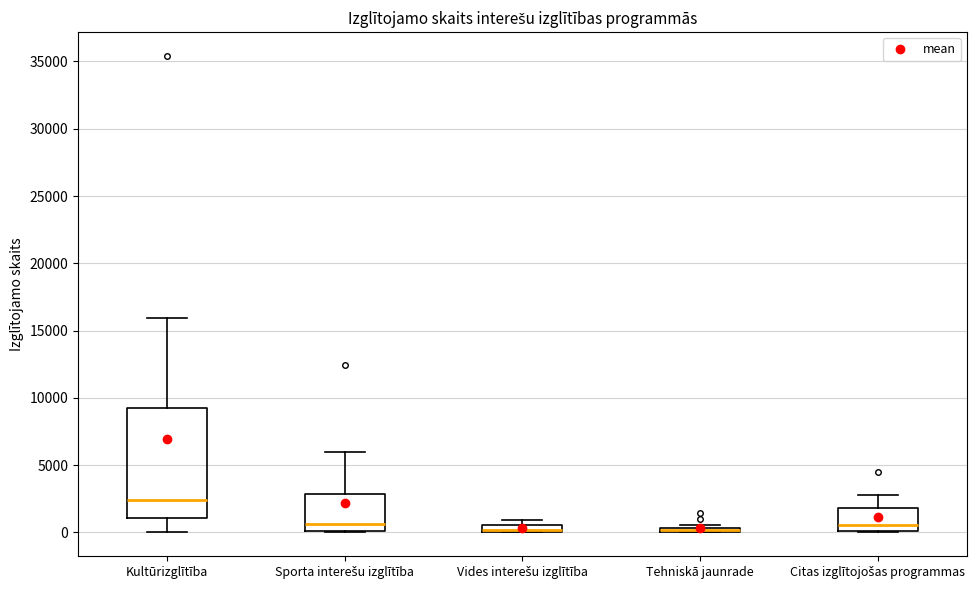

Where does the upper whisker of the box for Sporta interešu izglītība end on the y-axis? The values are not printed on the chart, so give them approximately, as read against the axis.

6000